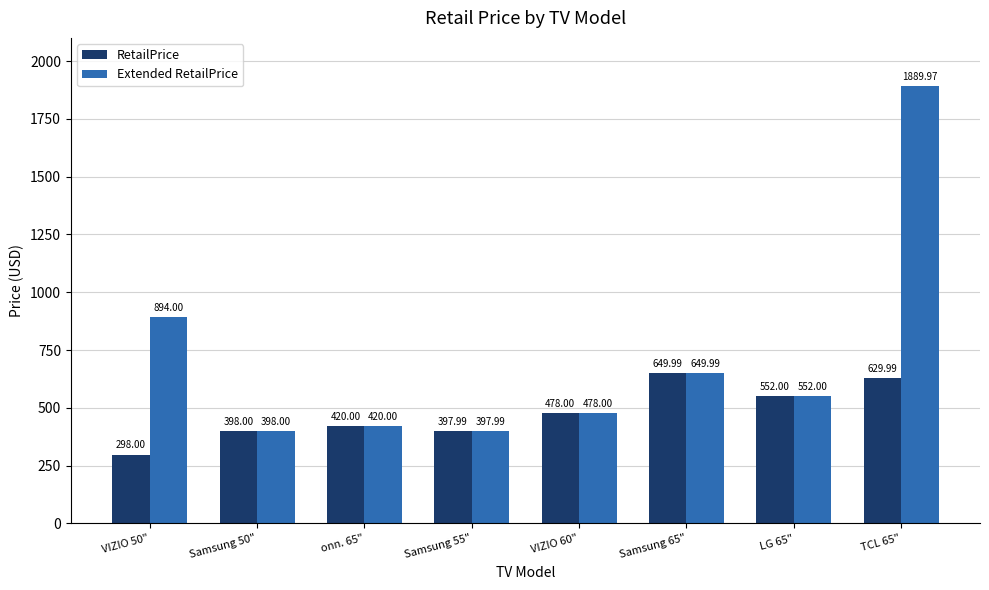

True or false: RetailPrice has a value of 298.0 at VIZIO 50".

True